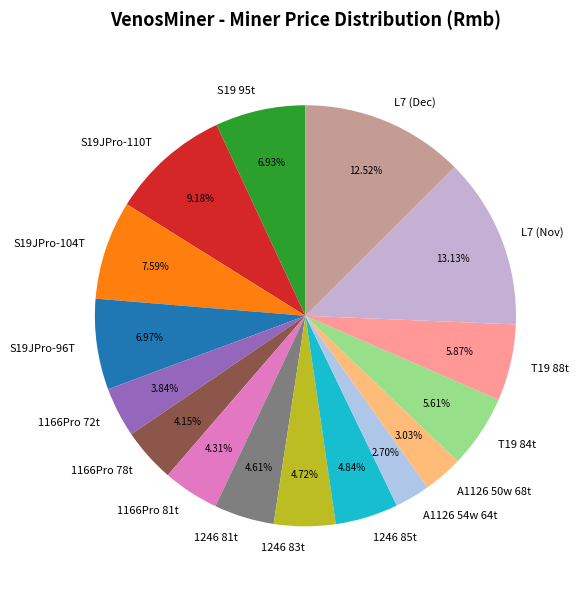

To the nearest percent, what is the average slice percentage?

6%